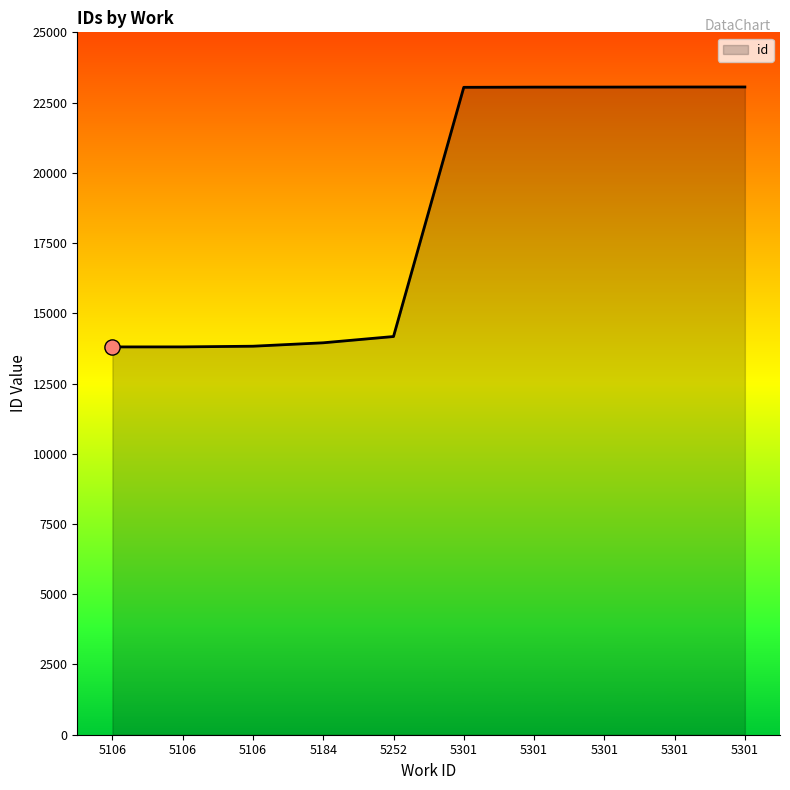

Approximately how many times larger is the value at 5184 compared to 5106?

1.0